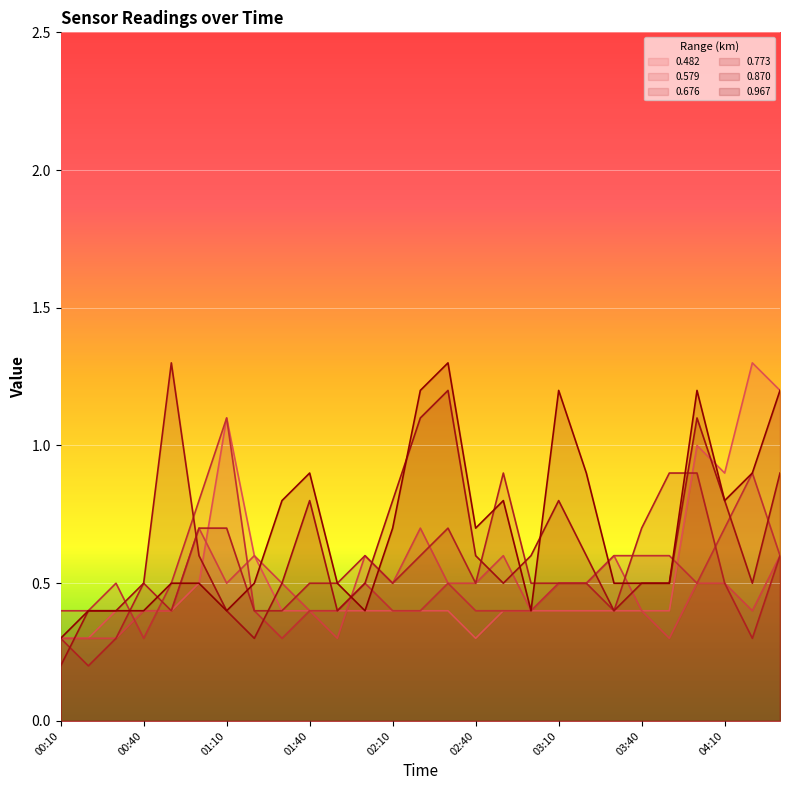

Which label corresponds to the largest value in the chart?

04:20